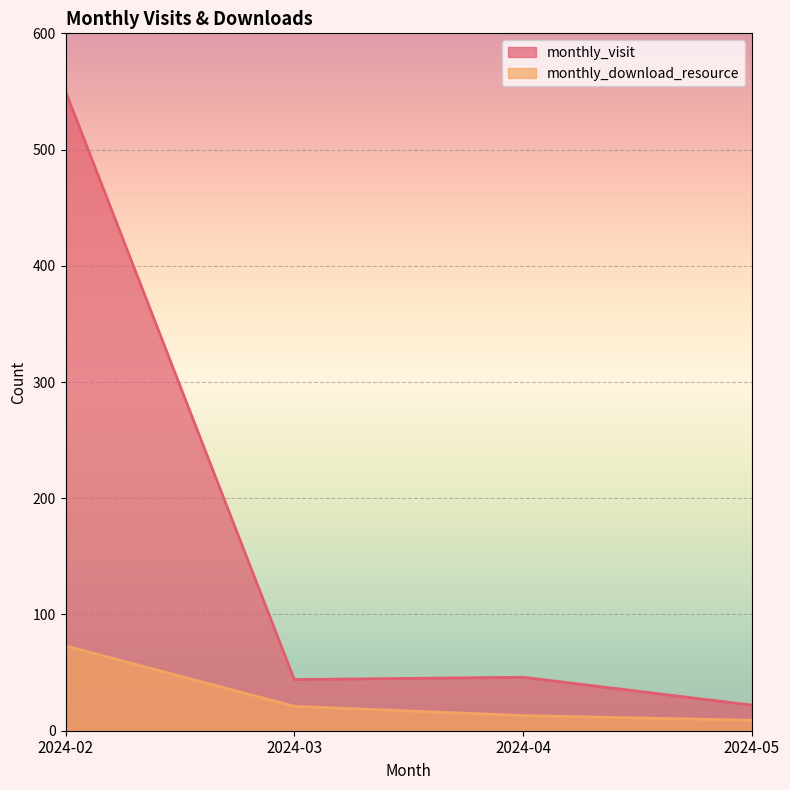

At which label does monthly_download_resource first exceed 21?

2024-02